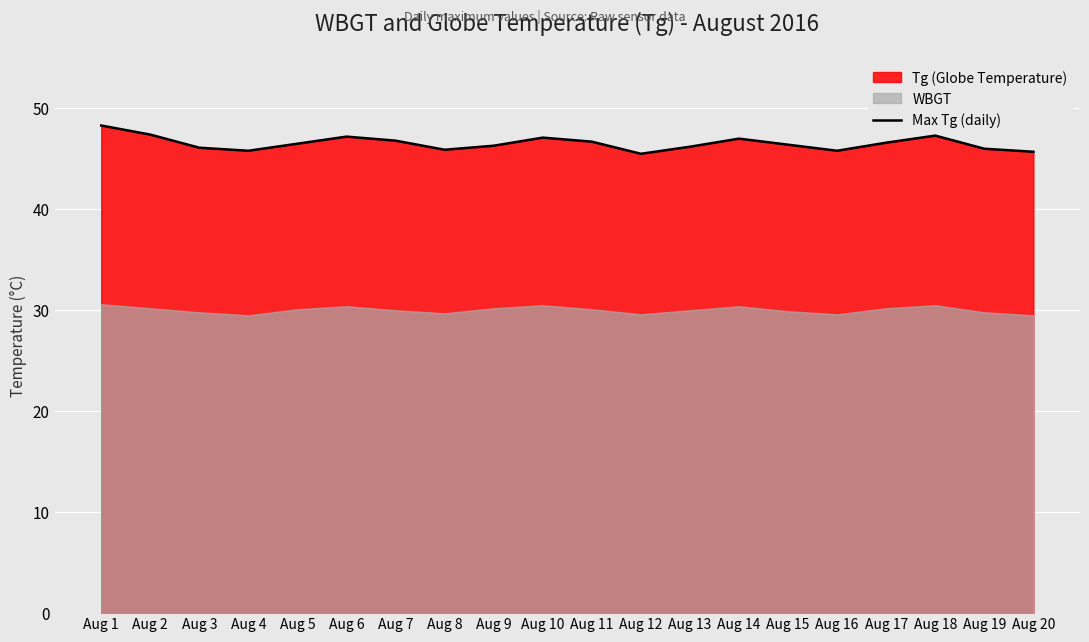

Rank the categories by value from lowest to highest.

Aug 12, Aug 20, Aug 4, Aug 16, Aug 8, Aug 19, Aug 3, Aug 13, Aug 9, Aug 15, Aug 5, Aug 17, Aug 11, Aug 7, Aug 14, Aug 10, Aug 6, Aug 18, Aug 2, Aug 1